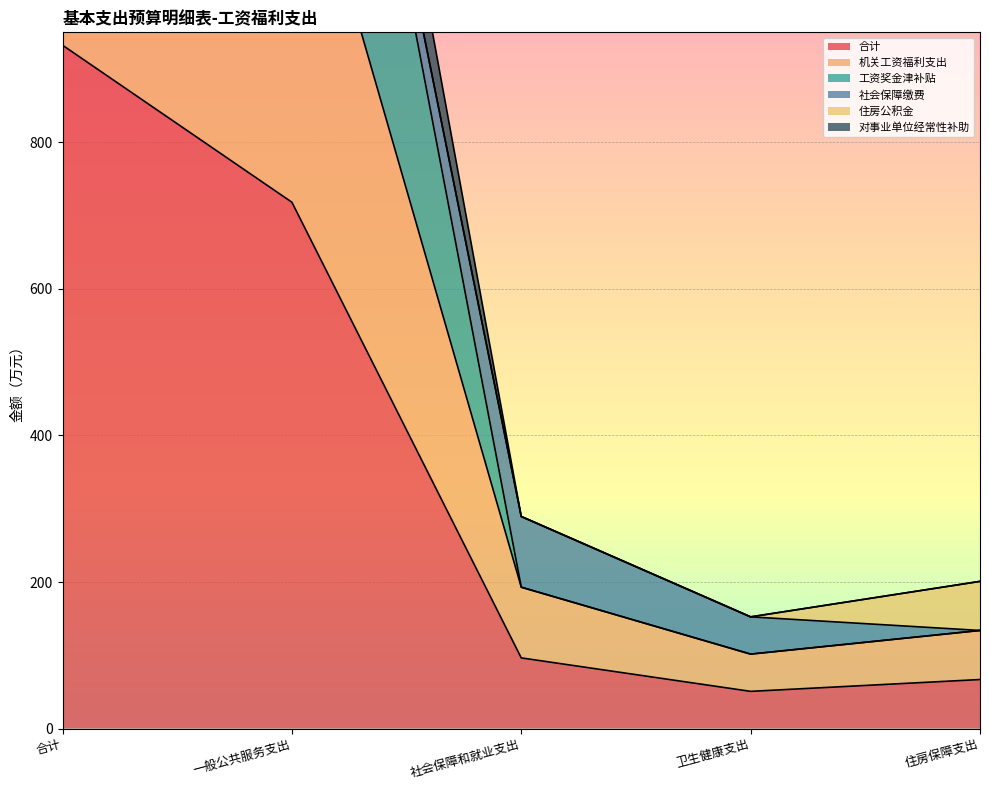

Which series has the widest spread of values?

机关工资福利支出